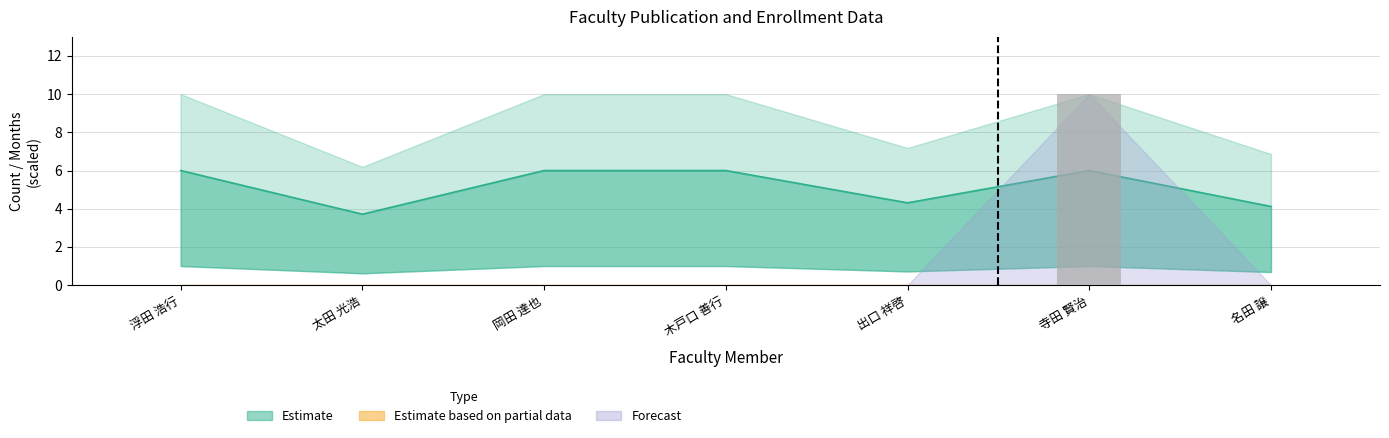

Count the values in the range 0 to 1.

6